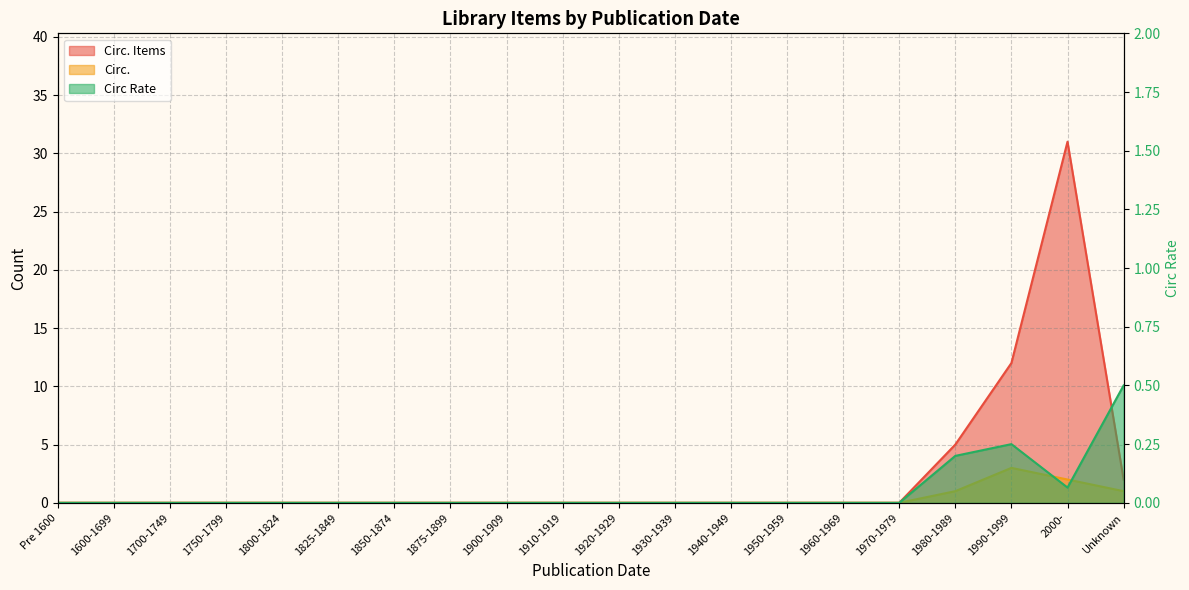

The value of Circ. Items at 1980-1989 is 8.4. True or false?

False